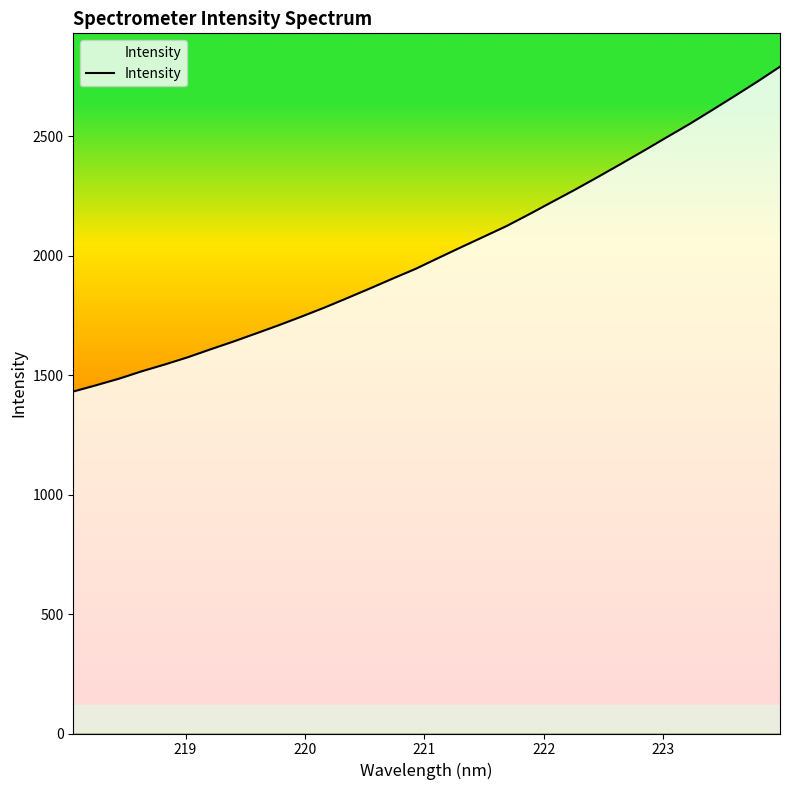

What is the minimum value shown in the chart?

1432.0